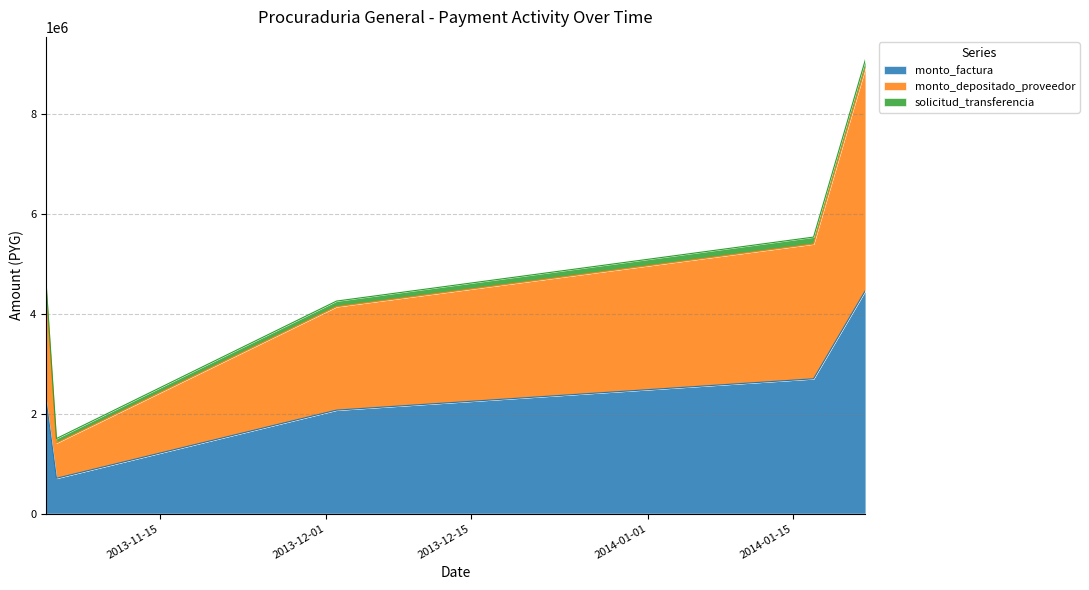

What are all the series names shown in the legend?

monto_factura, monto_depositado_proveedor, solicitud_transferencia